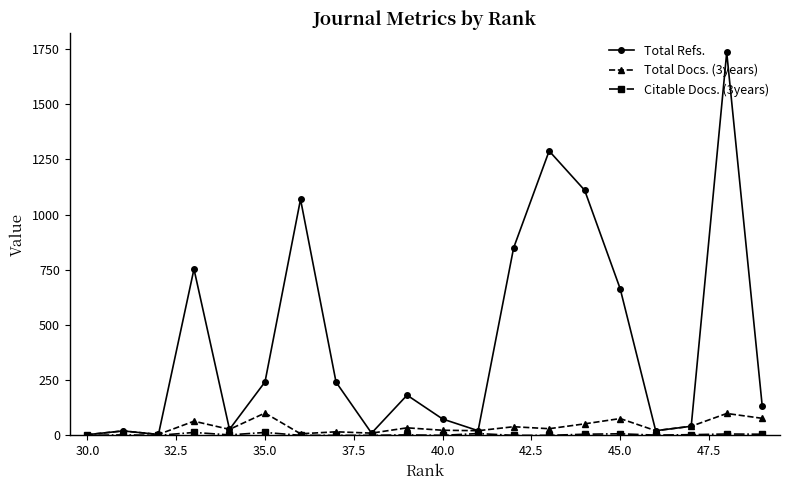

What is the sum of all Total Refs. values?

8485